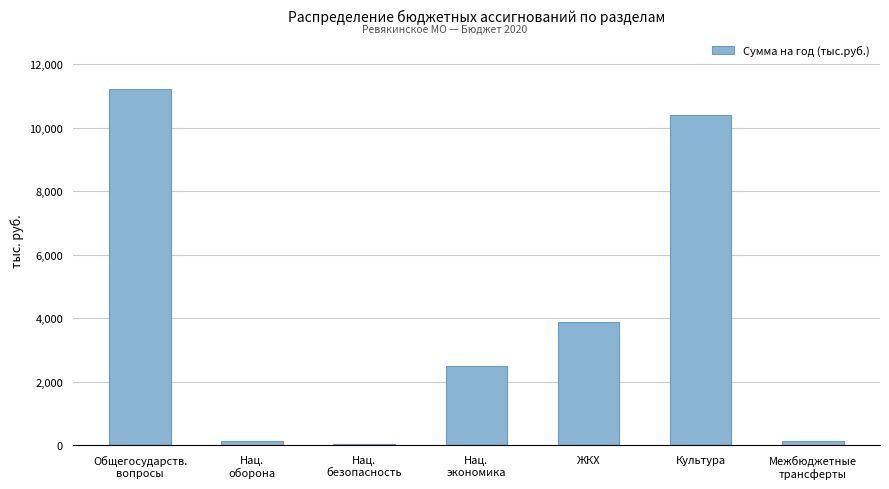

What position from the right is Культура?

2